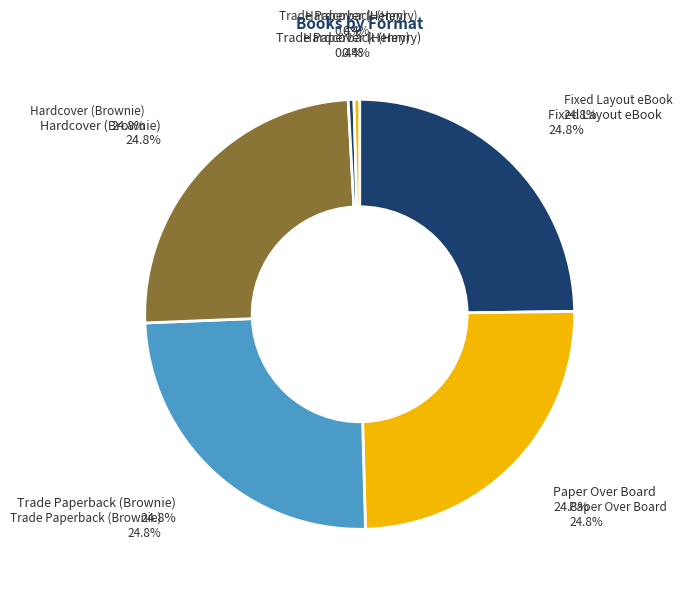

Count the number of slices in the pie.

6